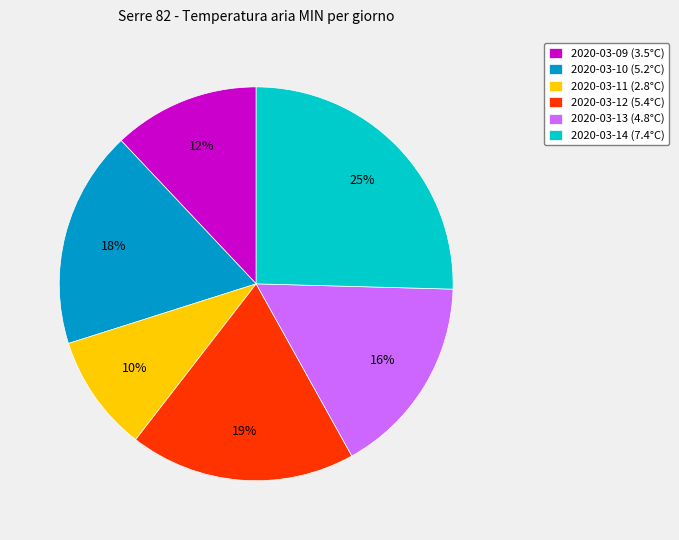

To the nearest percent, what percentage of the pie is 2020-03-14?

25%